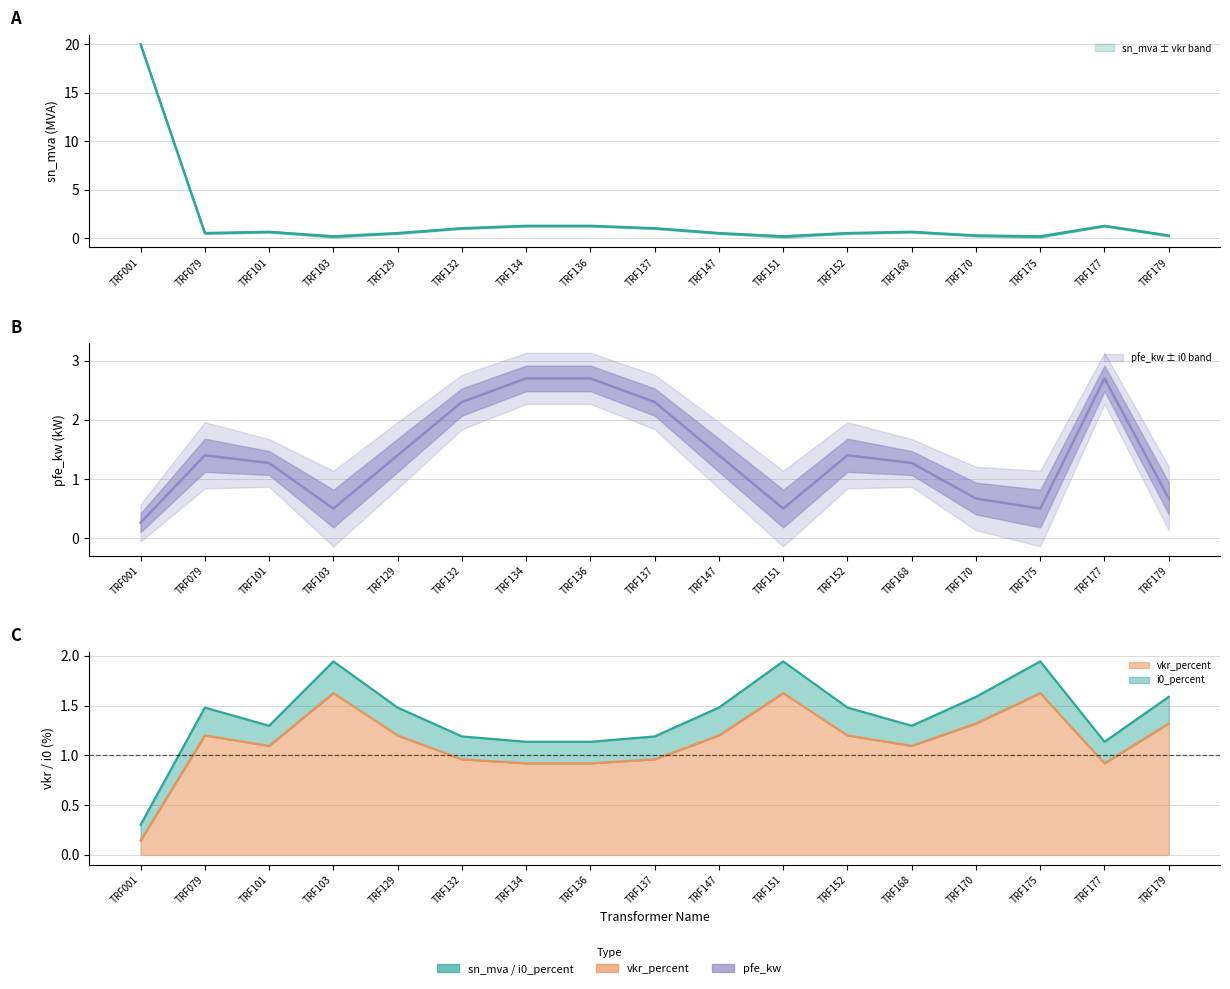

Rank the series by their maximum value, from highest to lowest.

sn_mva, pfe_kw, vkr_percent